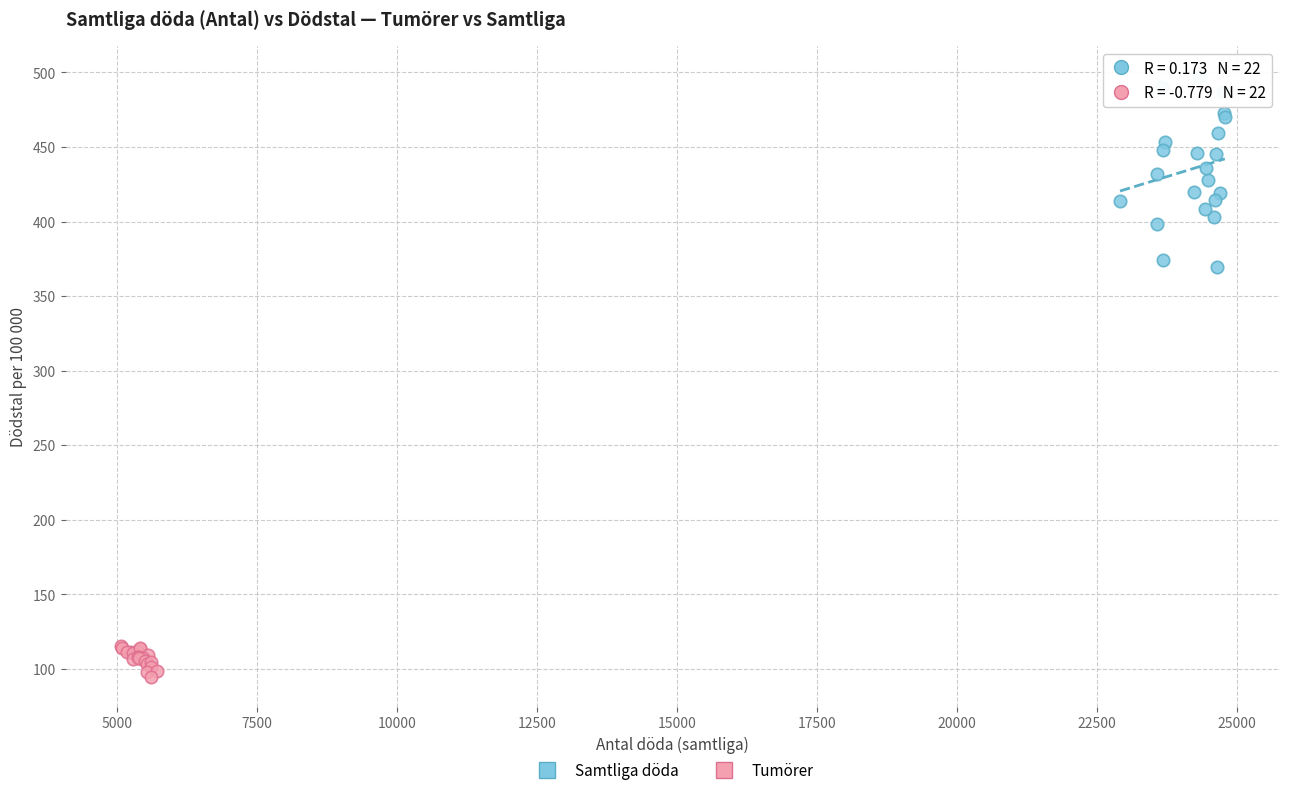

Which series has the largest Y range (max minus min)?

Samtliga döda